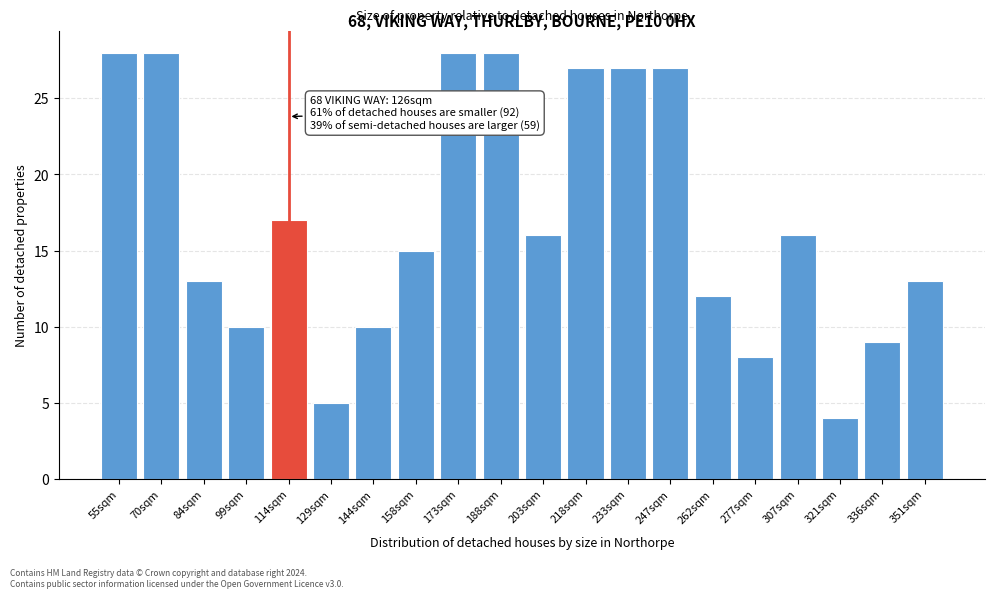

Reading left to right, extract all data points from this chart.

28	28	13	10	17	5	10	15	28	28	16	27	27	27	12	8	16	4	9	13